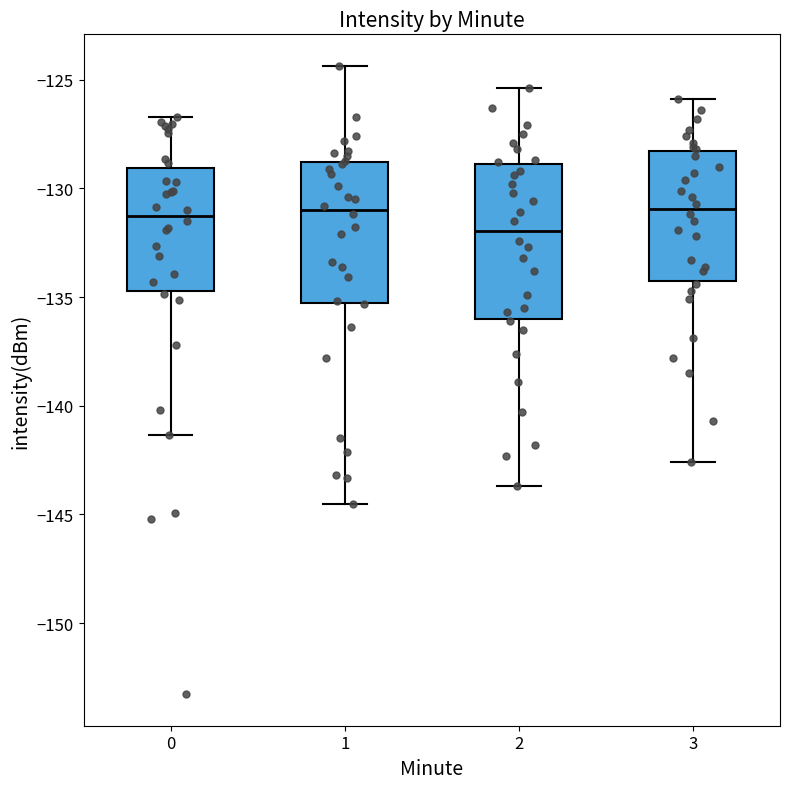

Where is the lower edge of the box at x = 0 on the y-axis? The values are not printed on the chart, so give them approximately, as read against the axis.

-134.5